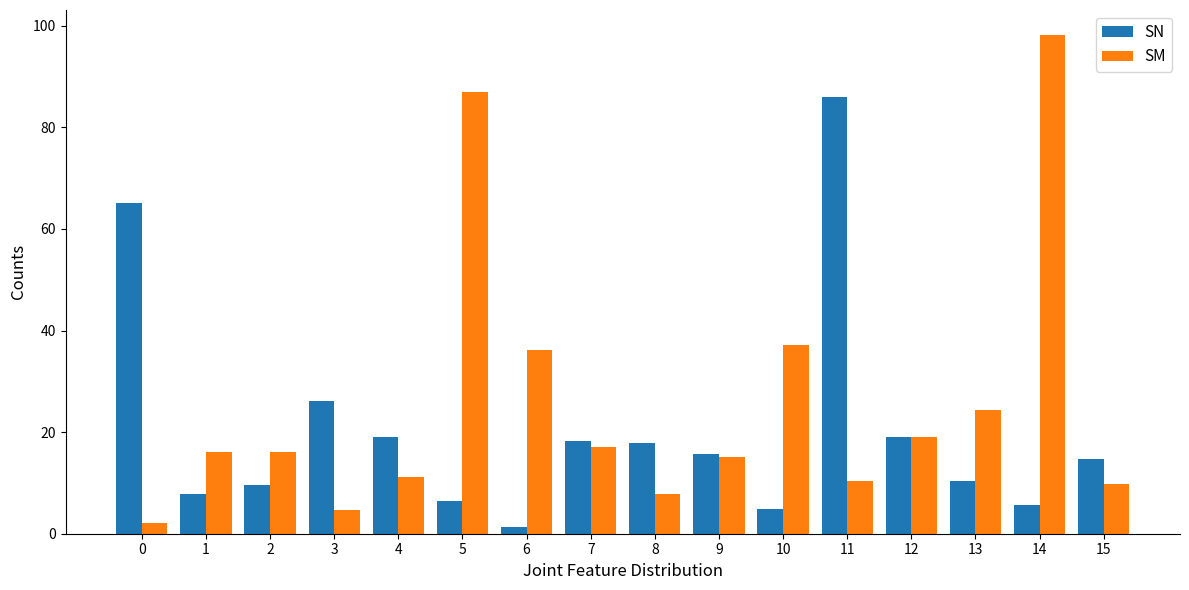

What is the approximate value of SM at 10?

37.2